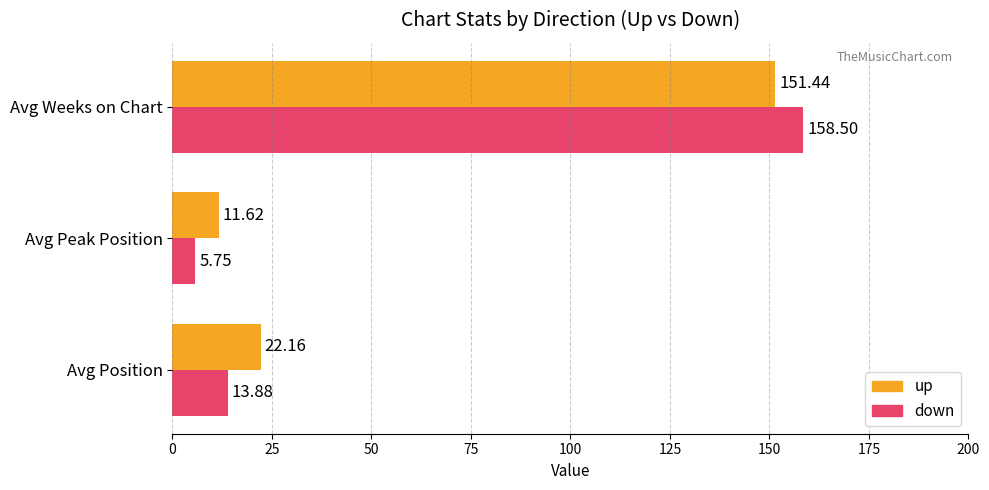

What is the difference between the maximum and second lowest values in the down series?

144.6